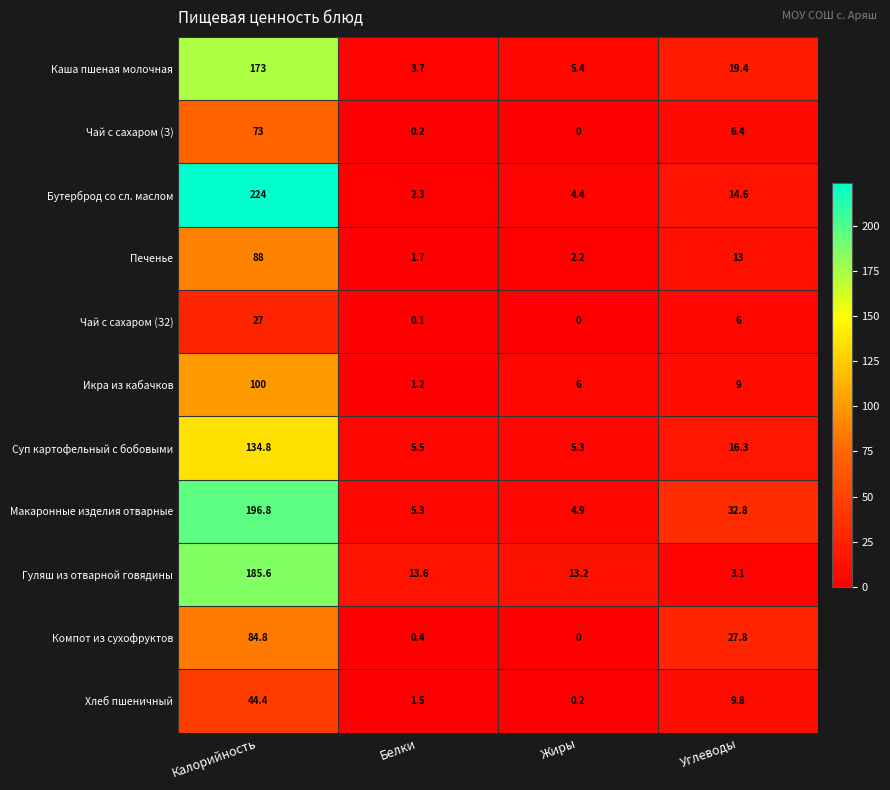

List the series in order of their peak value, lowest first.

Чай с сахаром (З2), Хлеб пшеничный, Чай с сахаром (З), Компот из сухофруктов, Печенье, Икра из кабачков, Суп картофельный с бобовыми, Каша пшеная молочная, Гуляш из отварной говядины, Макаронные изделия отварные, Бутерброд со сл. маслом